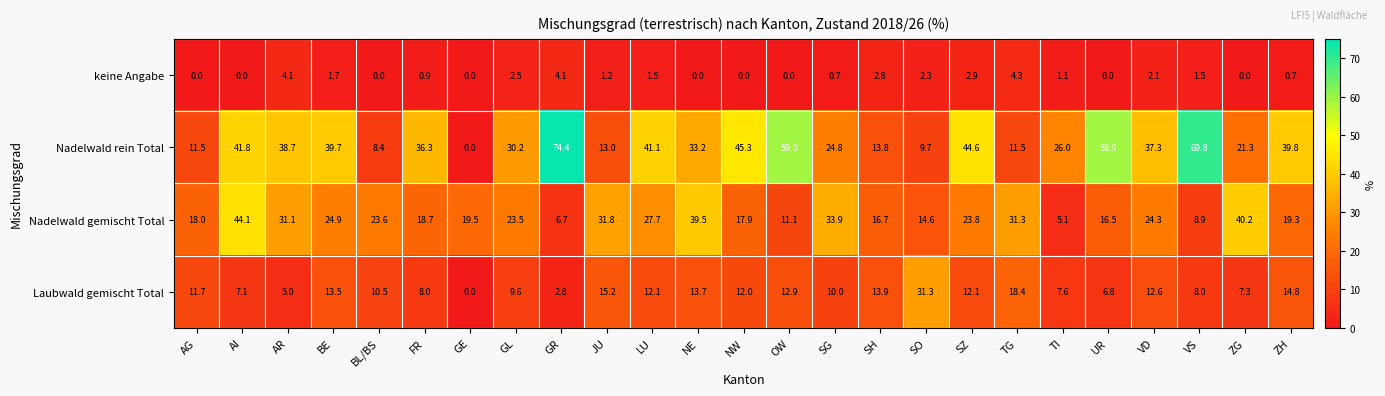

True or false: Nadelwald gemischt Total has a value of 44.1 at AI.

True